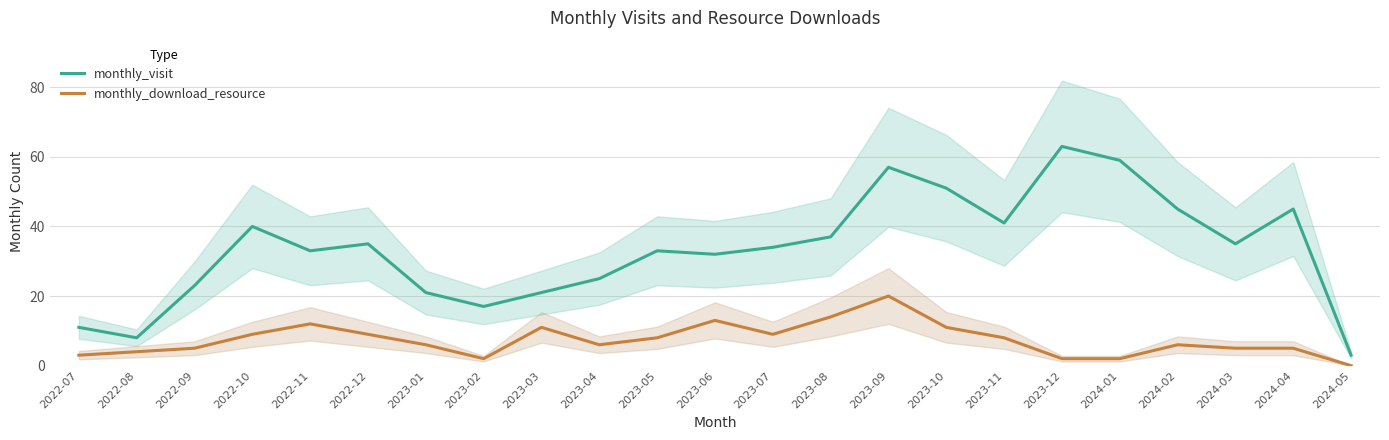

Reading left to right, list all the values displayed in this chart.

monthly_visit: 11	8	23	40	33	35	21	17	21	25	33	32	34	37	57	51	41	63	59	45	35	45	3
monthly_download_resource: 3	4	5	9	12	9	6	2	11	6	8	13	9	14	20	11	8	2	2	6	5	5	0